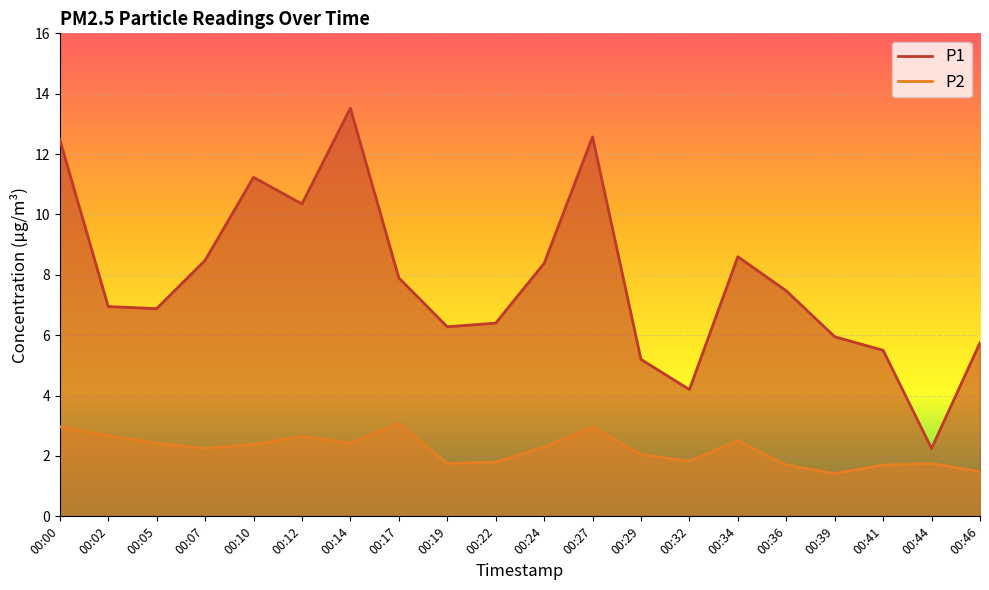

At which category is the sum across all series the highest?

00:14